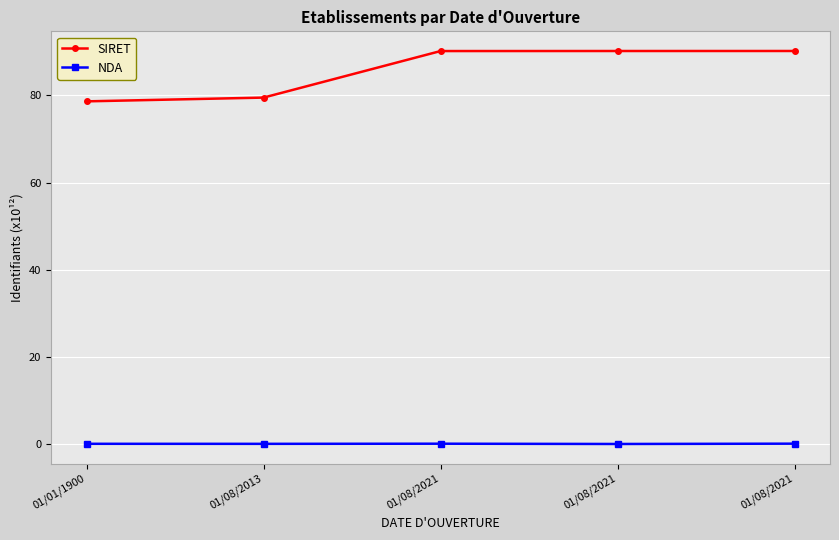

What is the total value across all series at 01/08/2013?

79.6